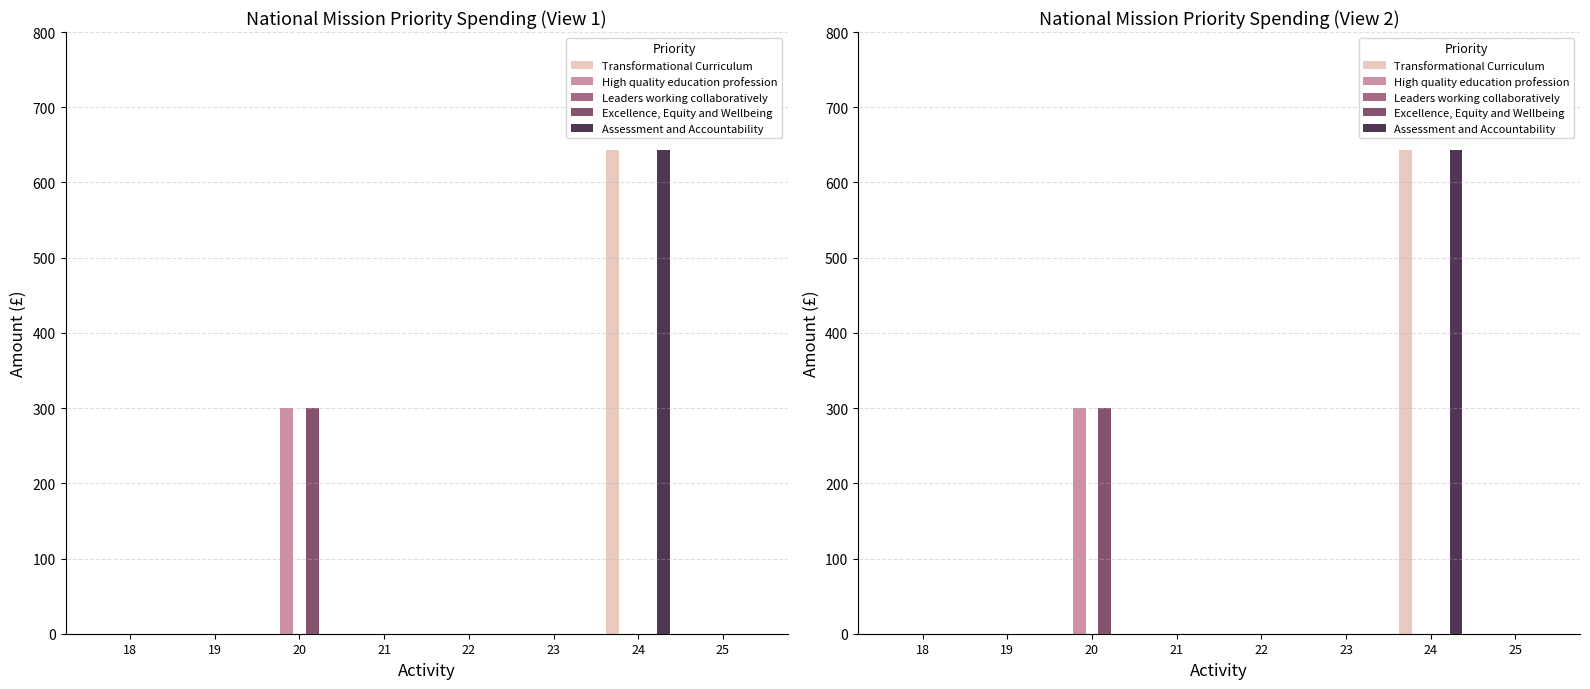

Rank the categories by Leaders working collaboratively value from lowest to highest.

18, 19, 20, 21, 22, 23, 24, 25